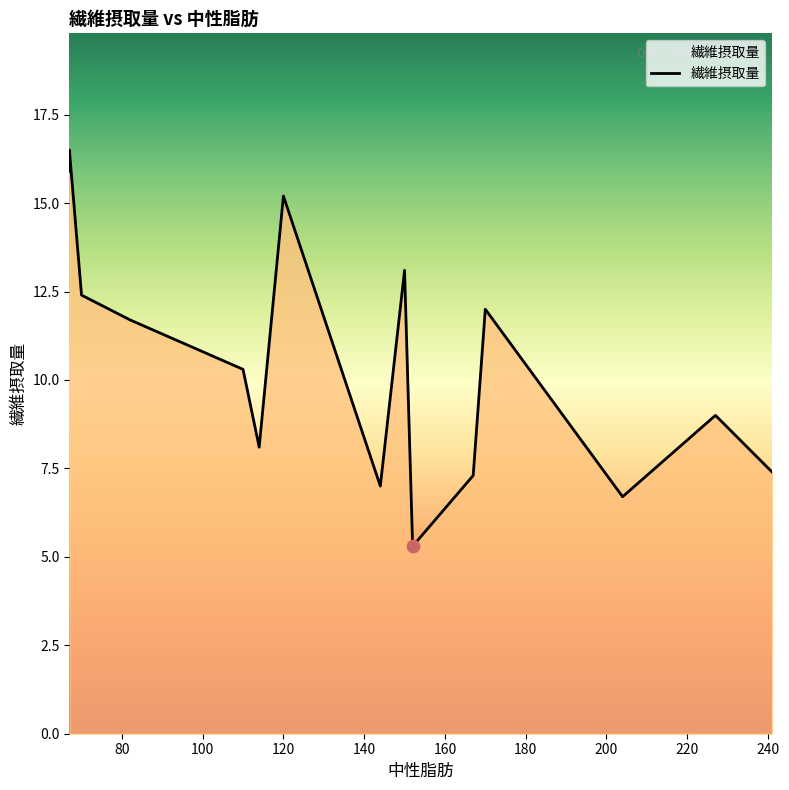

What is the change in value from 227 to 167?

-1.7